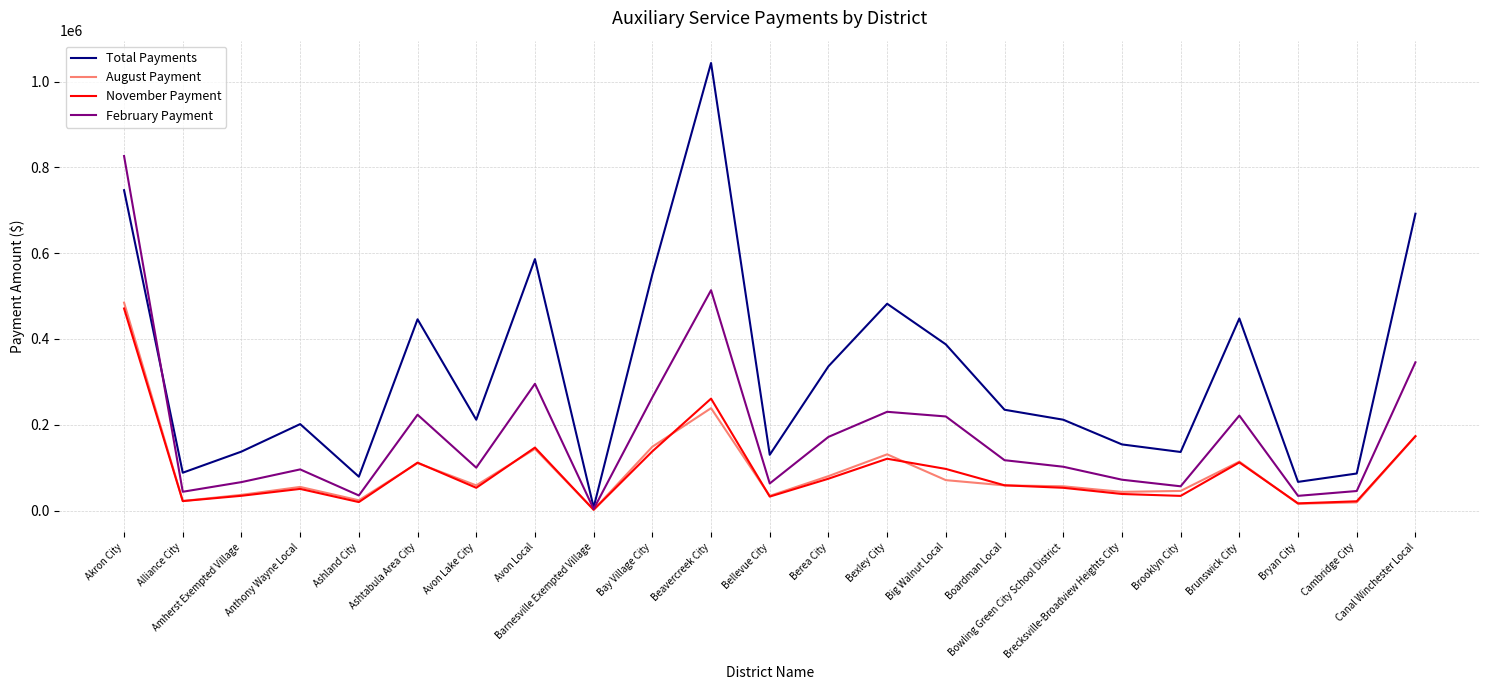

Where is August Payment nearest to the value 243293?

Beavercreek City